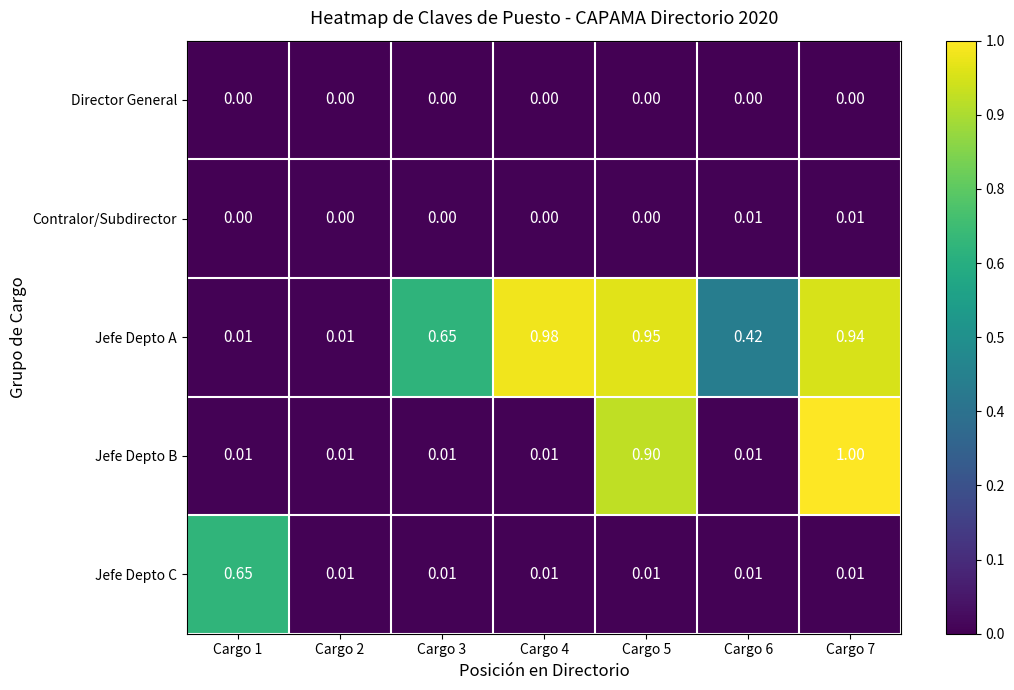

Rank the series by their maximum value, from lowest to highest.

Director General, Contralor/Subdirector, Jefe Depto C, Jefe Depto A, Jefe Depto B